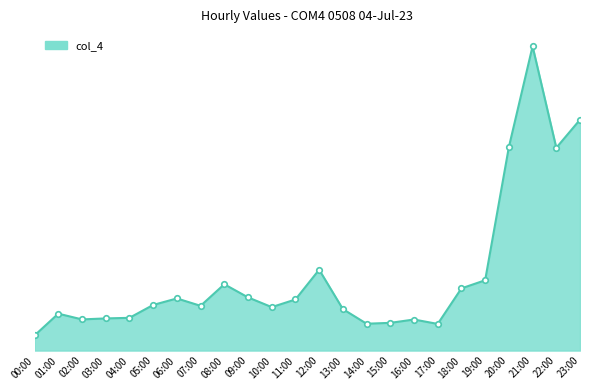

At which label is the value closest to 1?

22:00